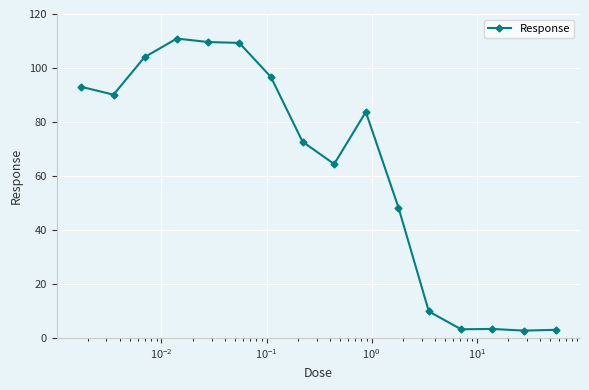

What is the value of the 6th point from the left?

109.3